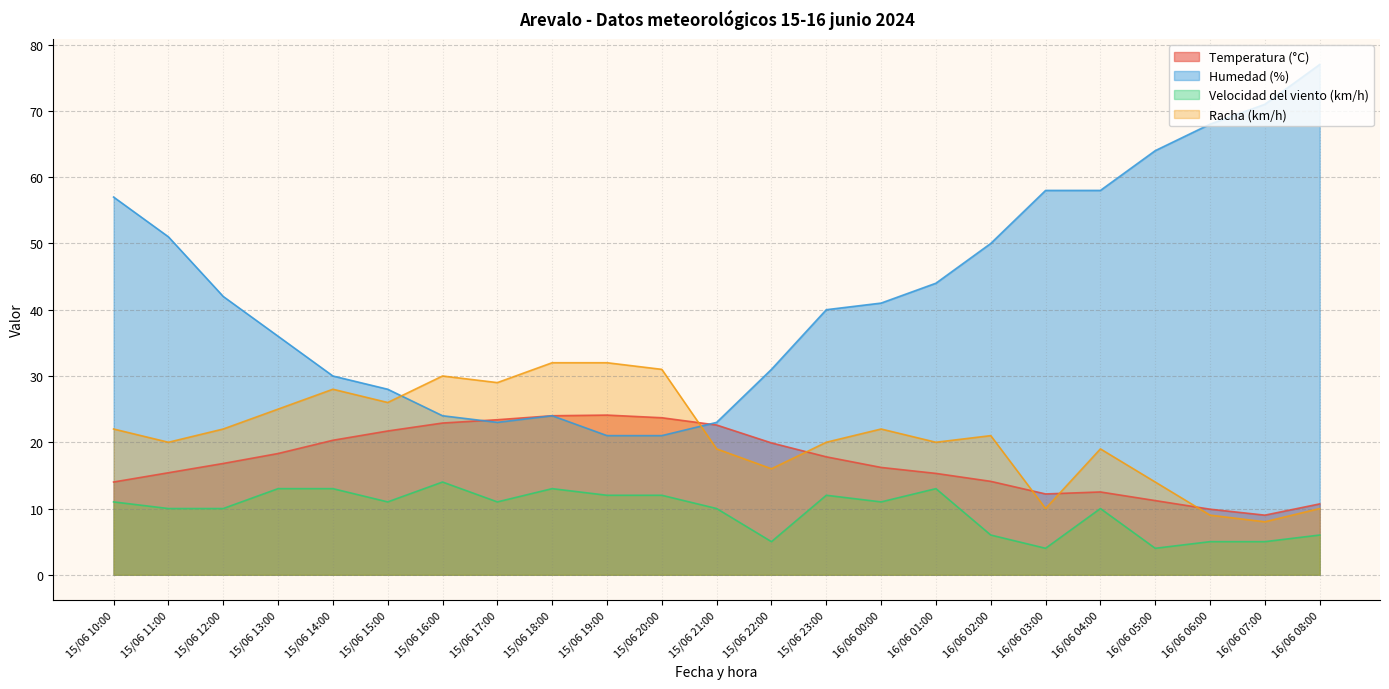

What is the sum of all Velocidad del viento (km/h) values?

221.0